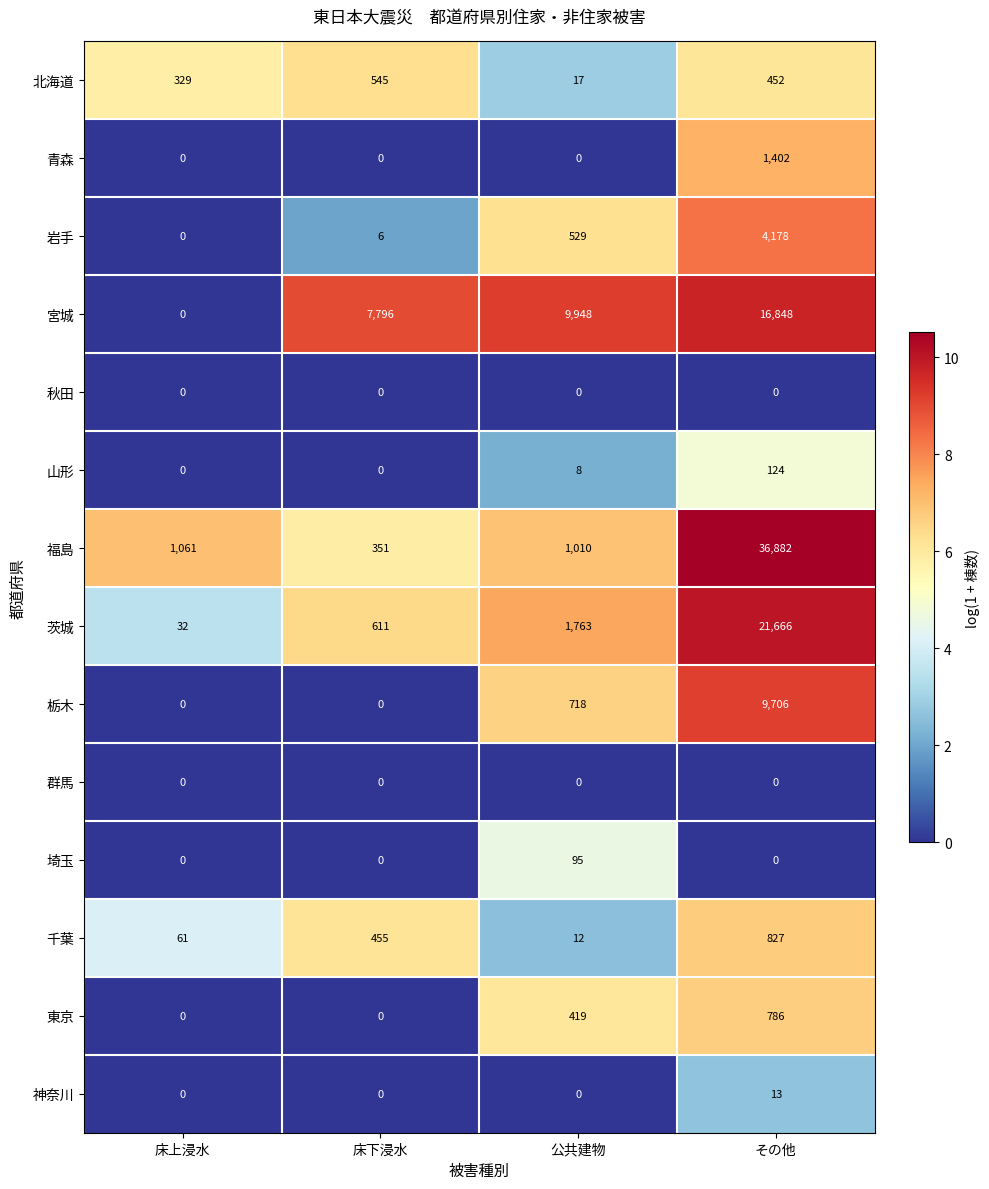

Is it true that 福島 equals 1010 at 公共建物?

True